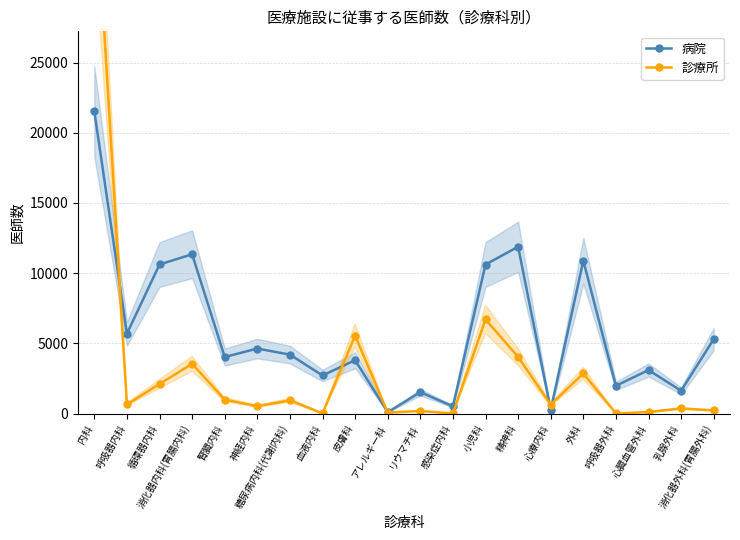

Between 神経内科 and 呼吸器外科, which series saw the biggest shift?

病院